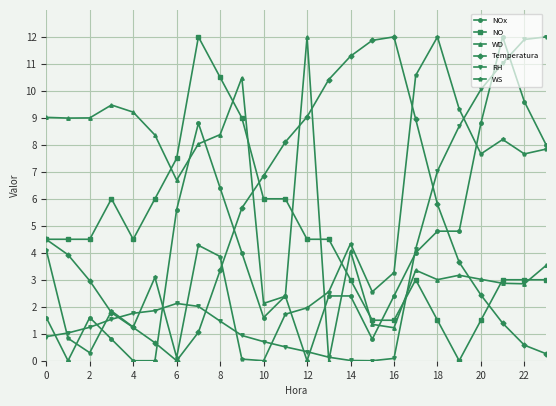

How many intersections are there between WS and RH?

9